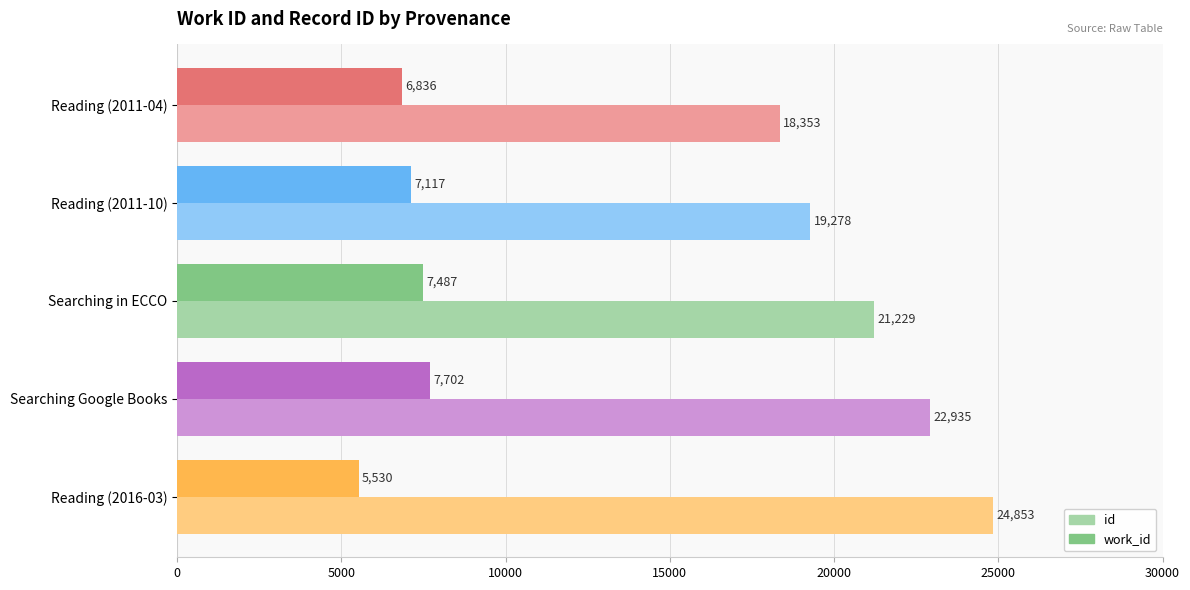

Rank the series by their average value, from lowest to highest.

work_id, id